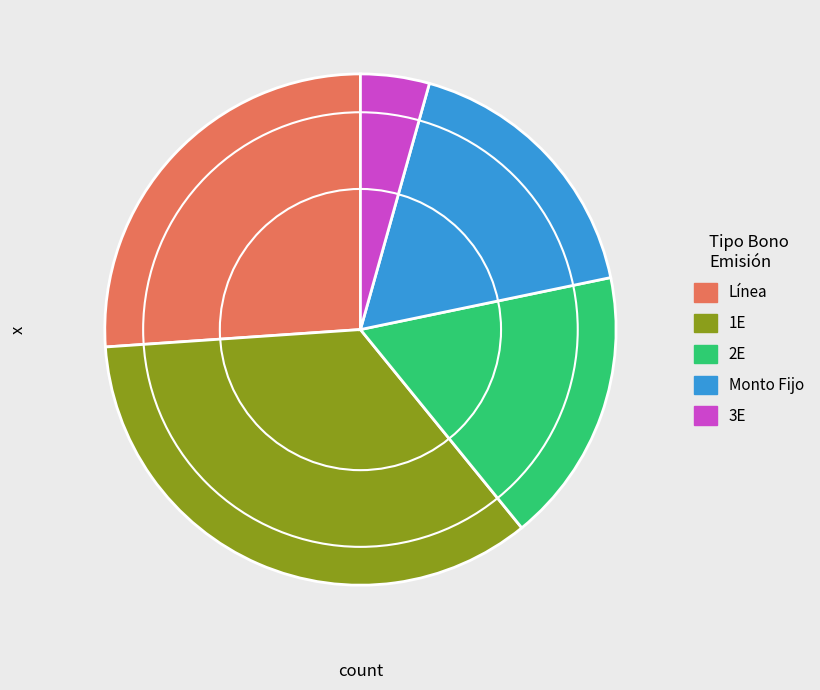

Do Línea and 1E together represent more than half of the pie?

Yes